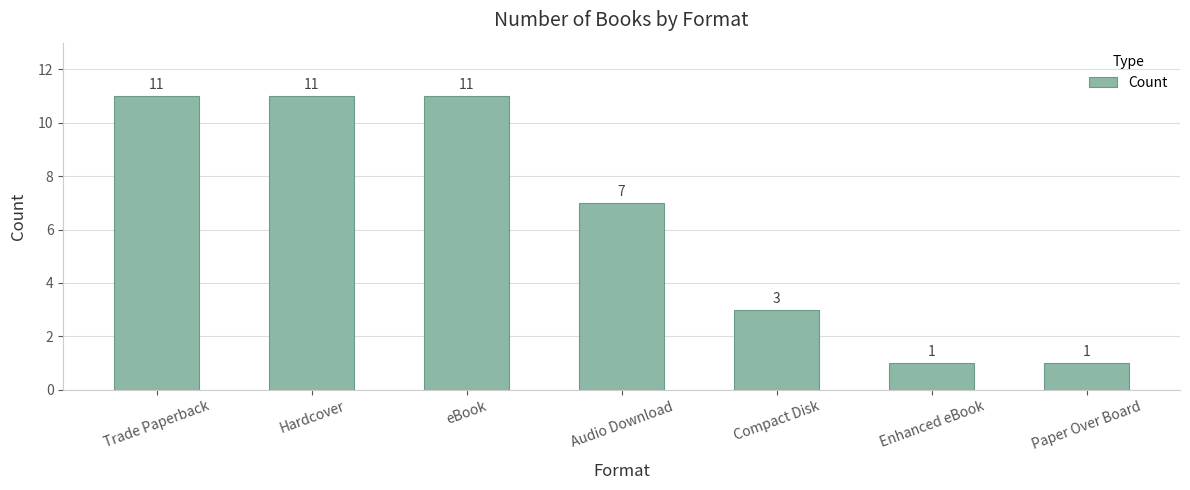

What is the smallest value displayed?

1